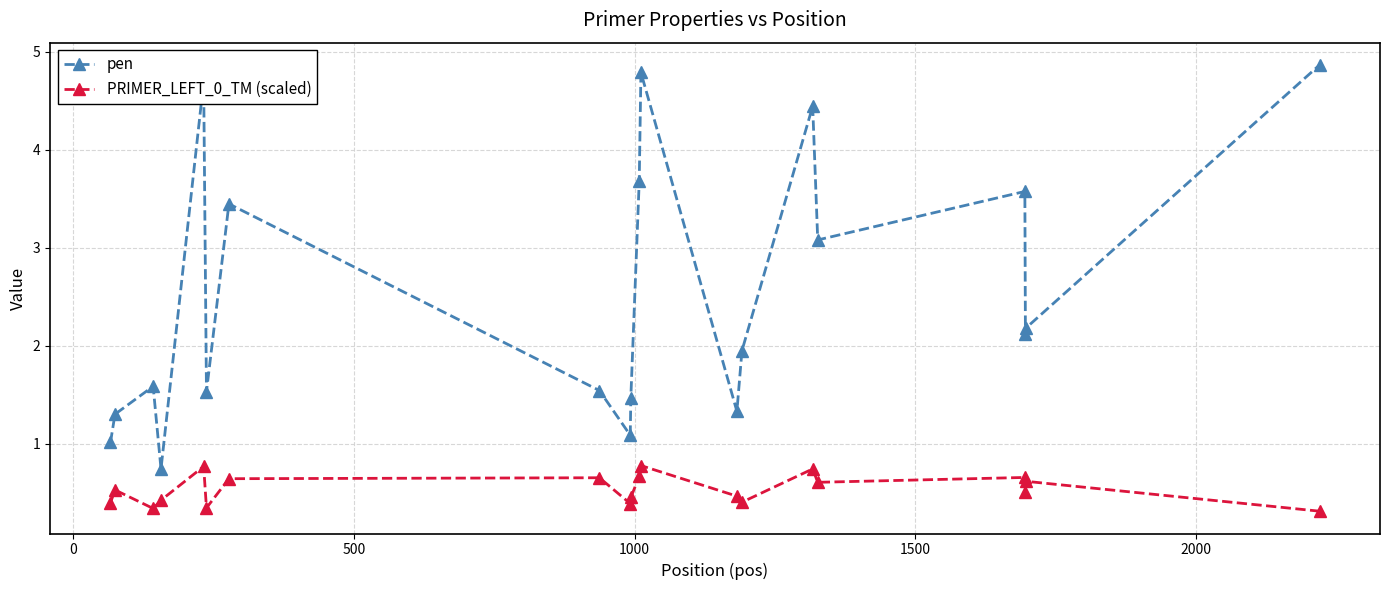

True or false: pen has more than 2 interior local peaks.

True